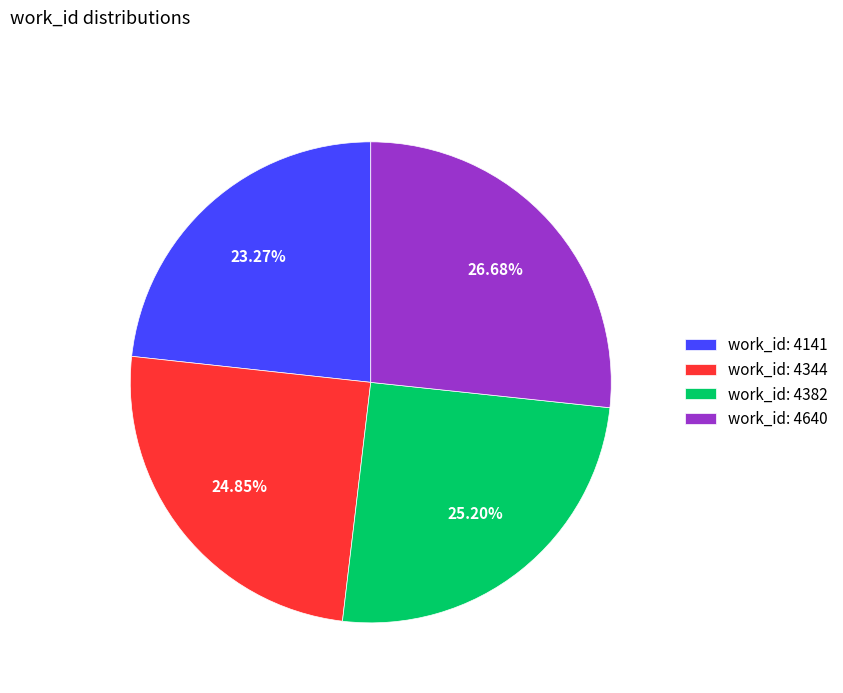

Between work_id: 4344 and work_id: 4141, which is larger?

work_id: 4344